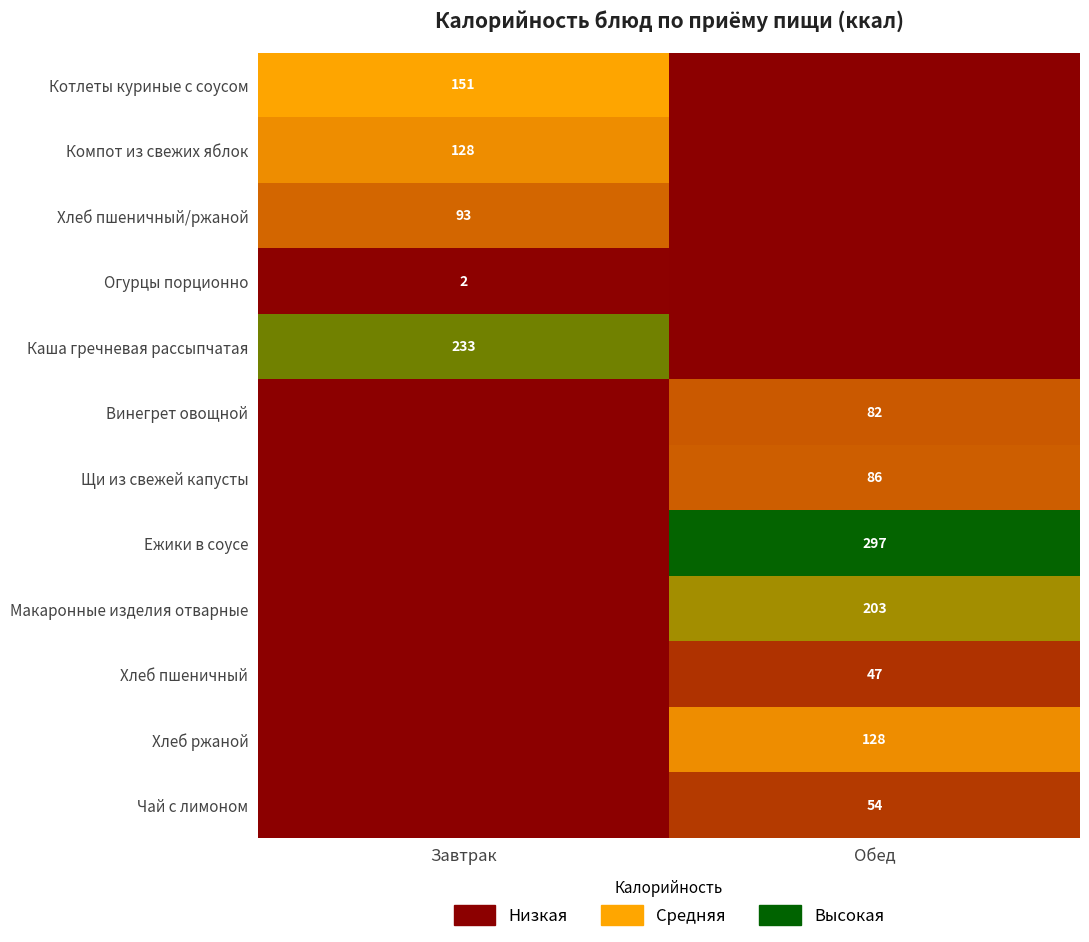

True or false: Компот из свежих яблок has a value of 75 at Завтрак.

False